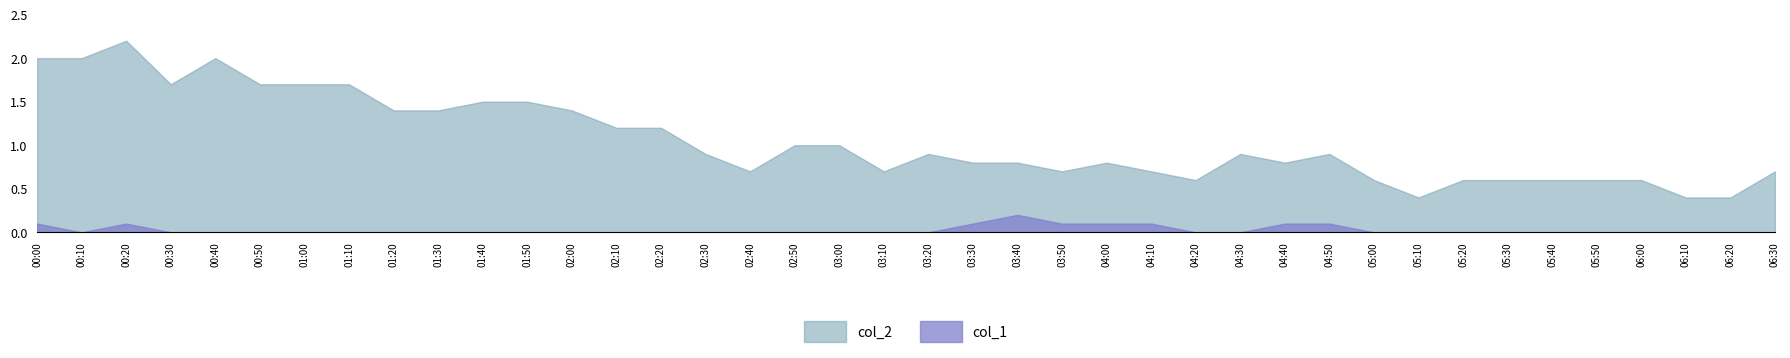

How many interior local valleys does the col_1 series have?

1